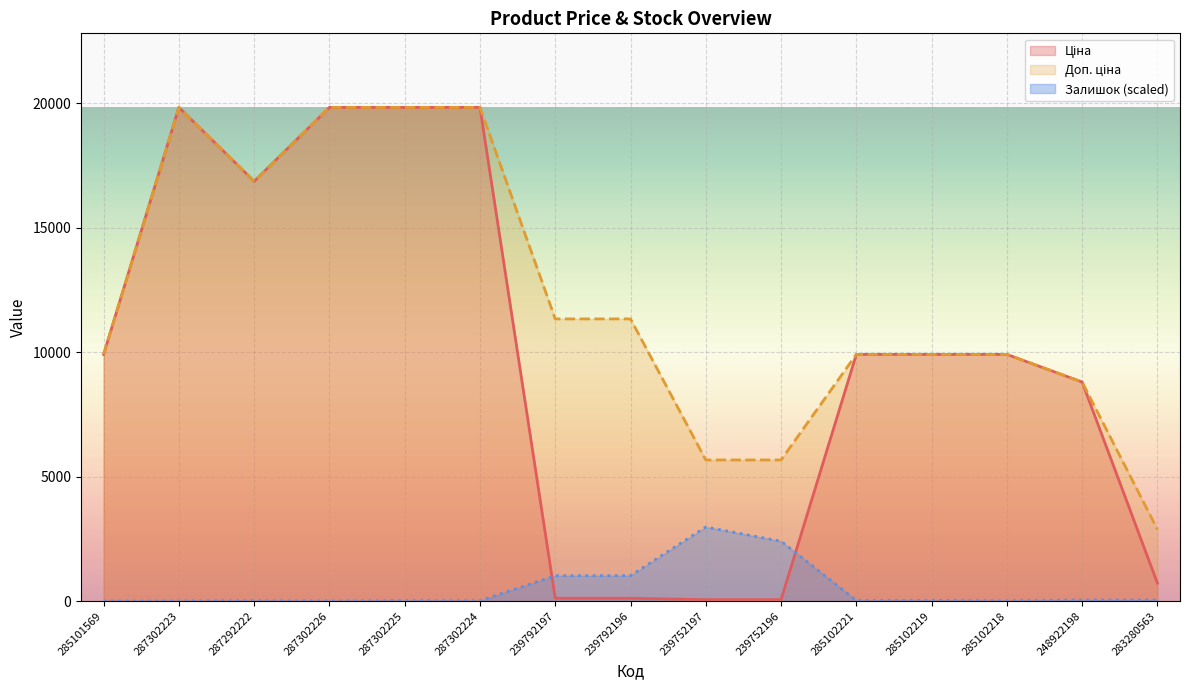

What are all the series names shown in the legend?

Ціна, Доп. ціна, Залишок